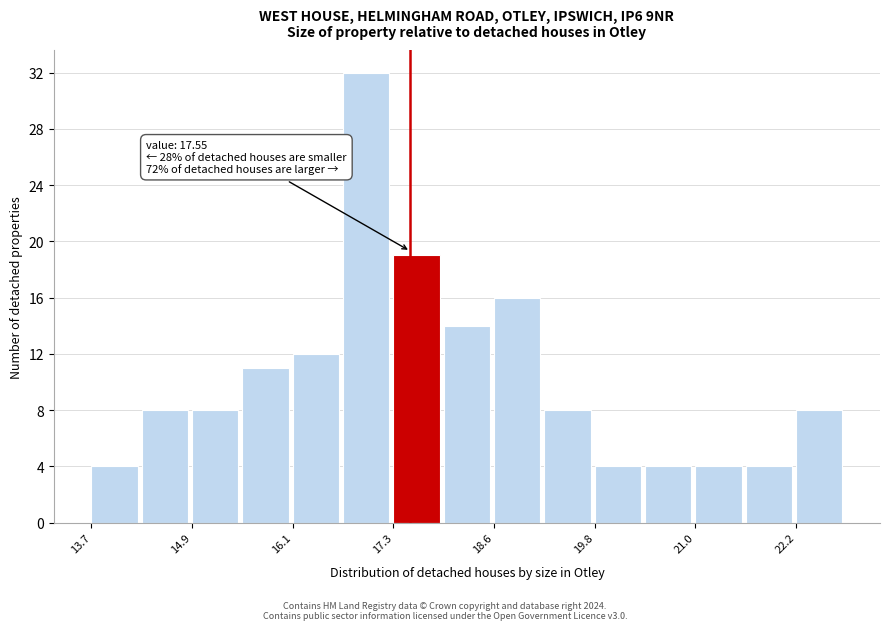

Around what value on the x-axis is the tallest bar? Give the approximate position of its centre, as read against the axis.

17.0